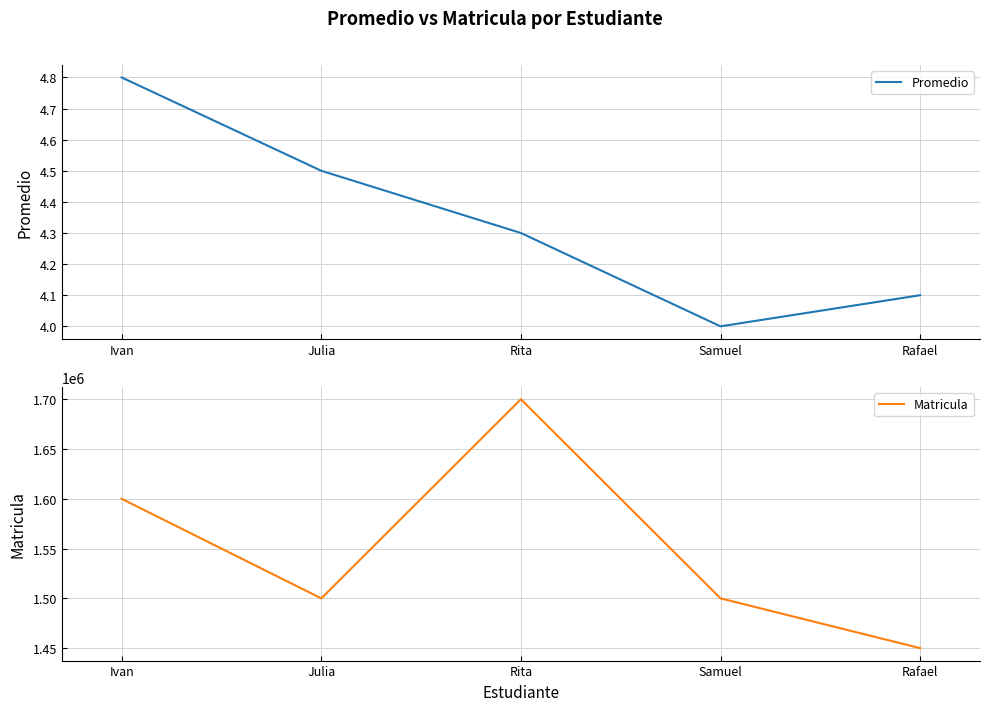

Which series has the largest total across all categories?

Matricula